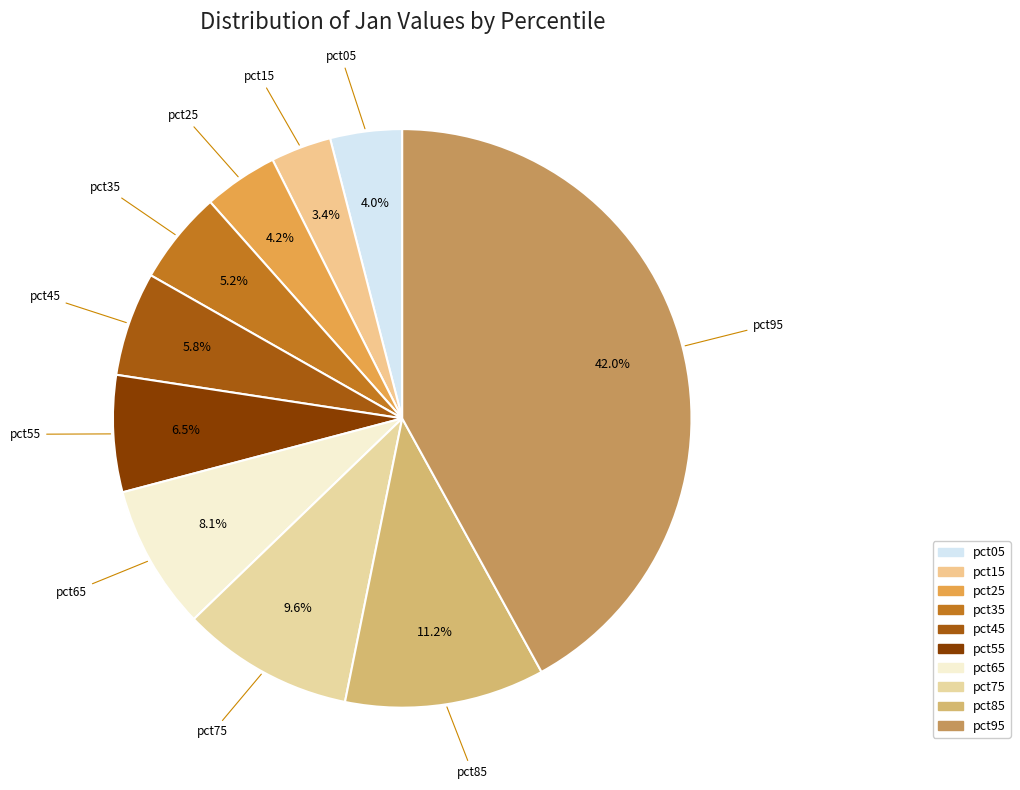

Between pct45 and pct15, which is larger?

pct45